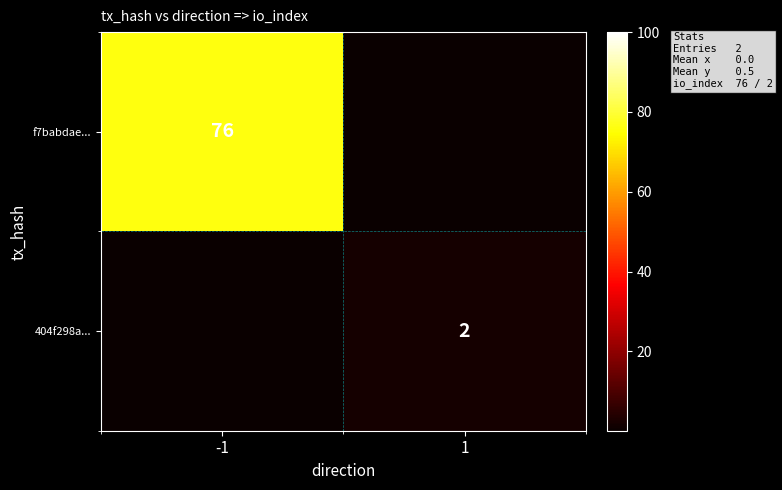

Is the value of 404f298a... at 1 greater than the value of f7babdae... at -1?

No